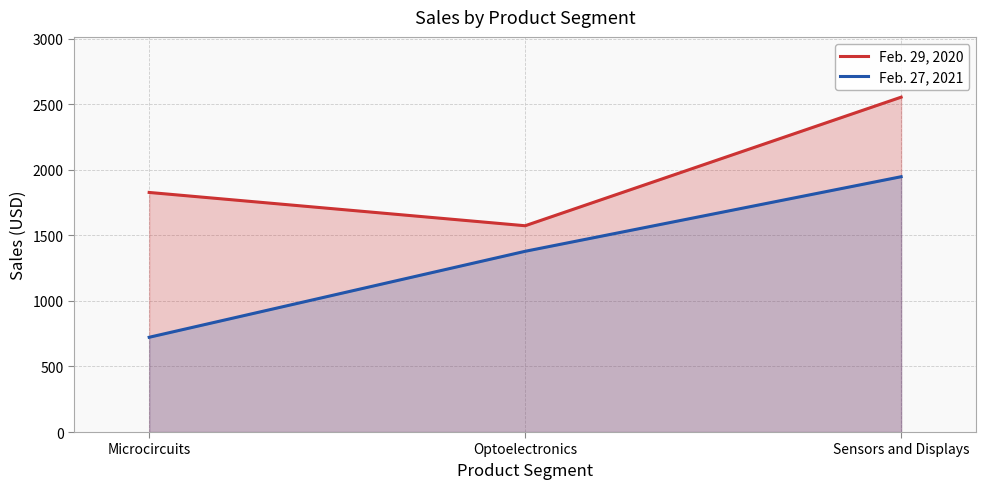

Rank the series at Microcircuits from lowest to highest value.

Feb. 27, 2021, Feb. 29, 2020